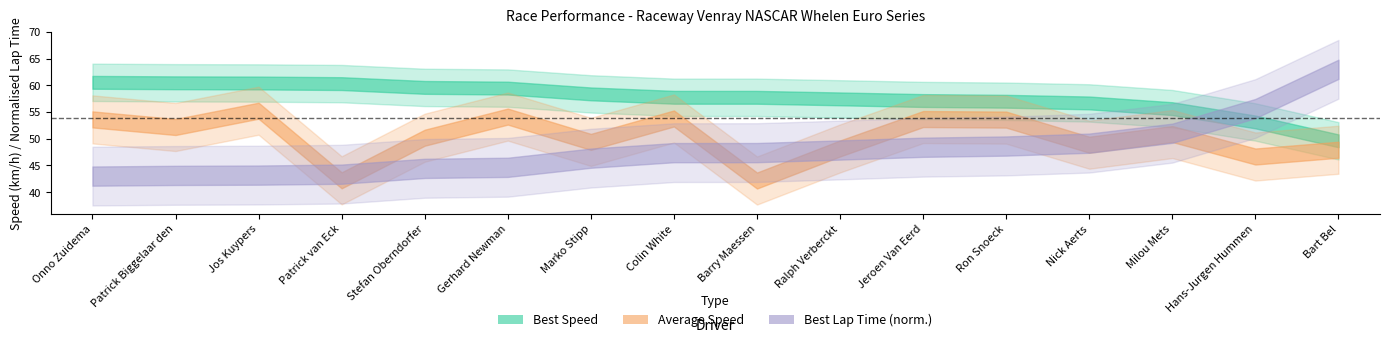

What position from the left is Milou Mets?

14